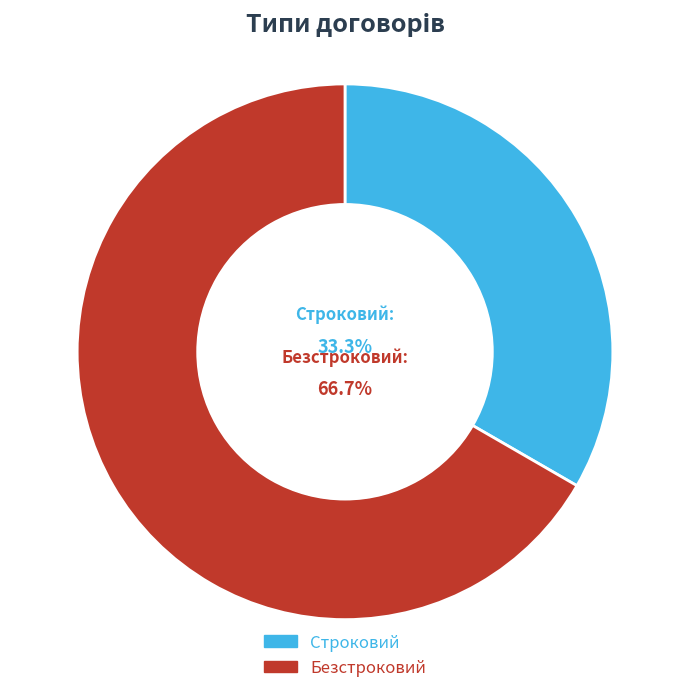

How many segments does this pie chart have?

2